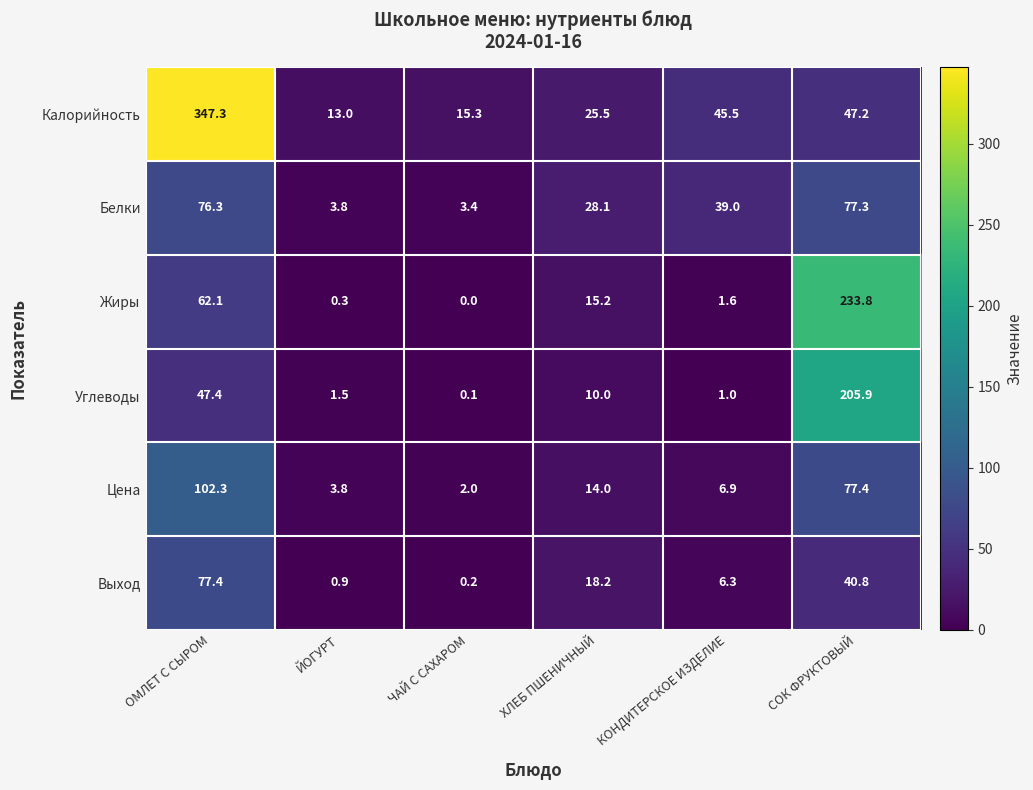

Which series has the largest range (max minus min)?

Калорийность